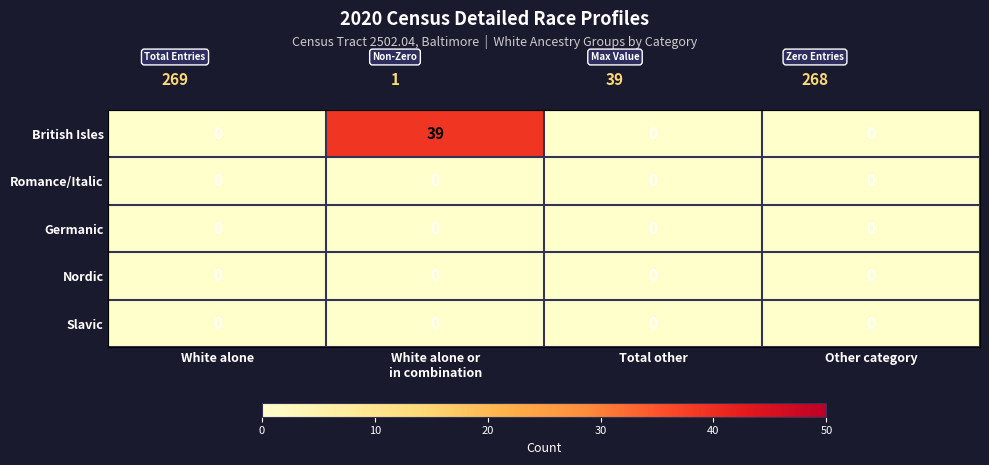

What is the maximum value shown in the chart?

39